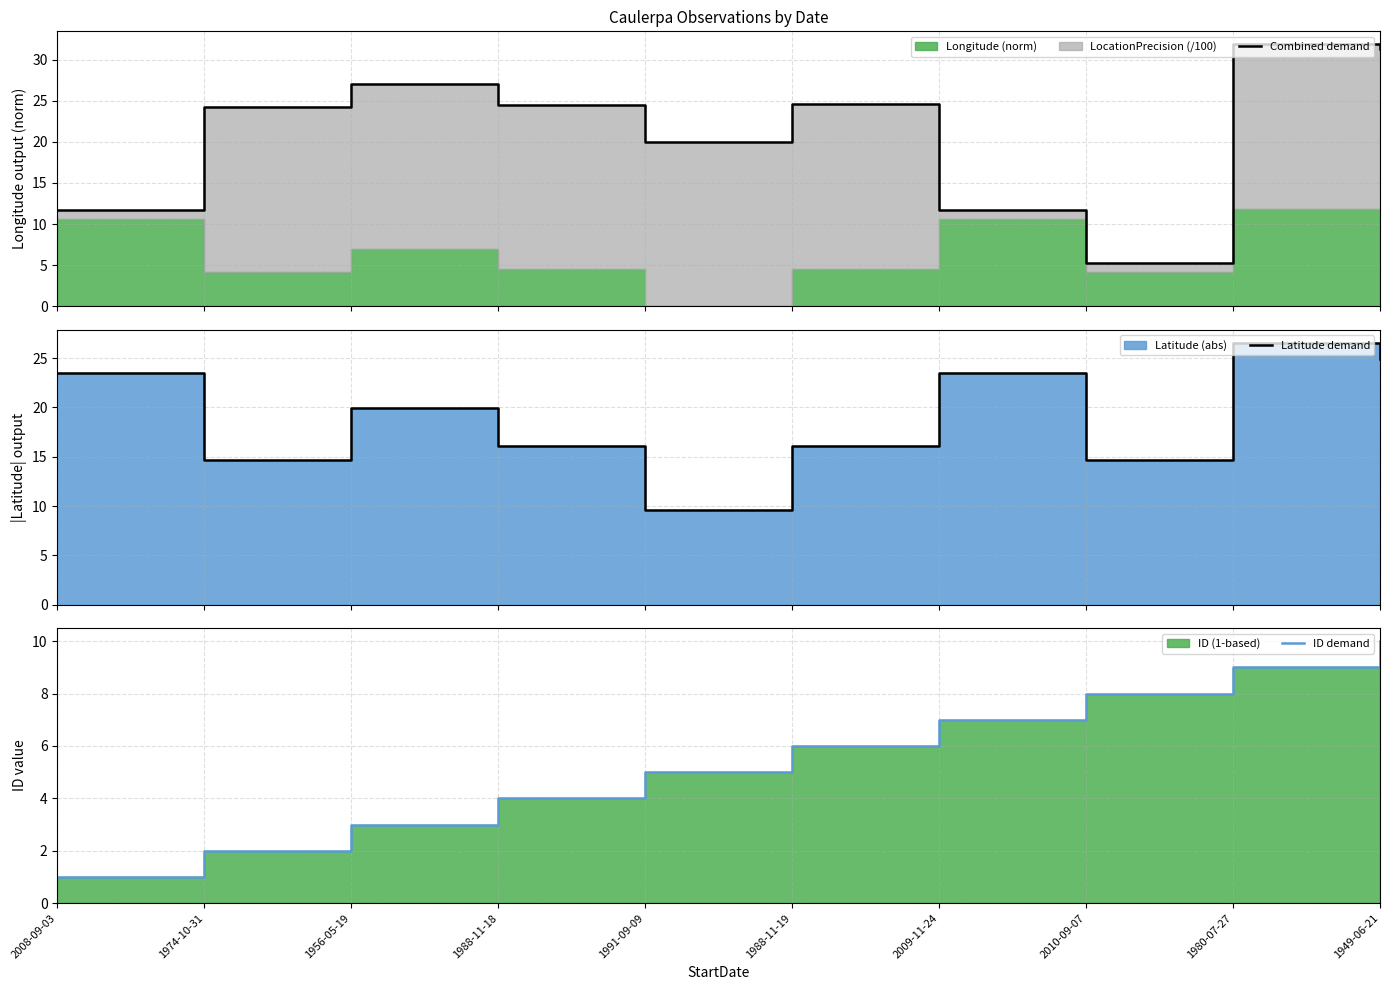

List the series in order of their peak value, highest first.

Combined demand, Latitude demand, ID demand